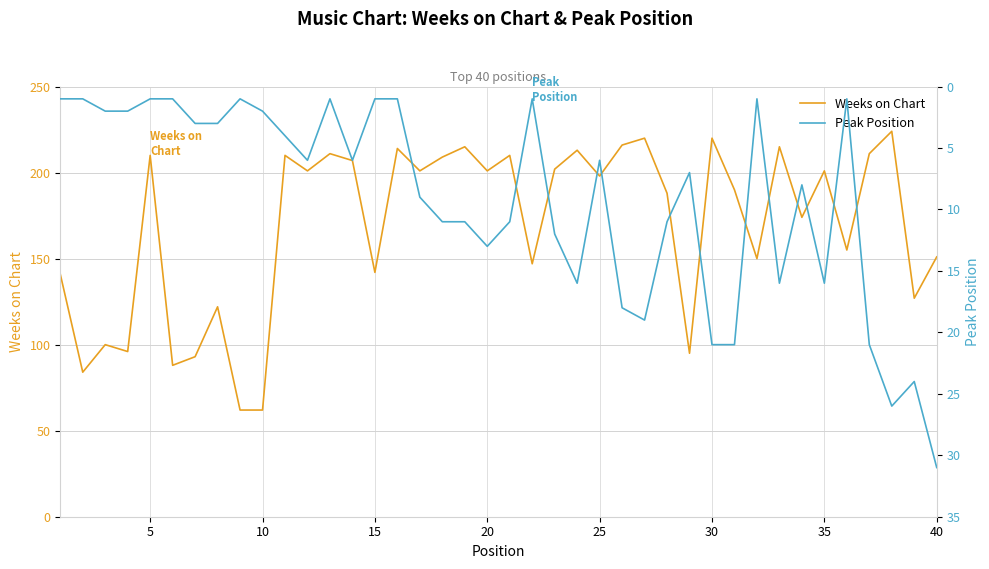

How many data points does each series have?

40